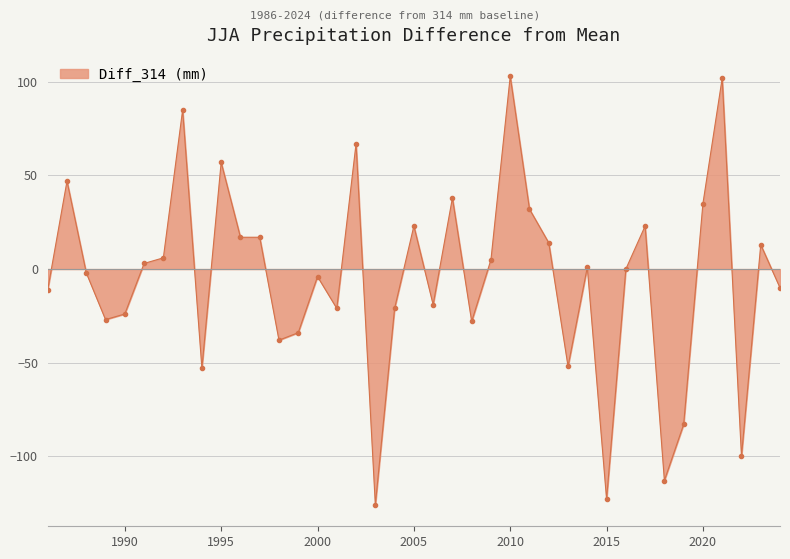

What is the average value?

-5